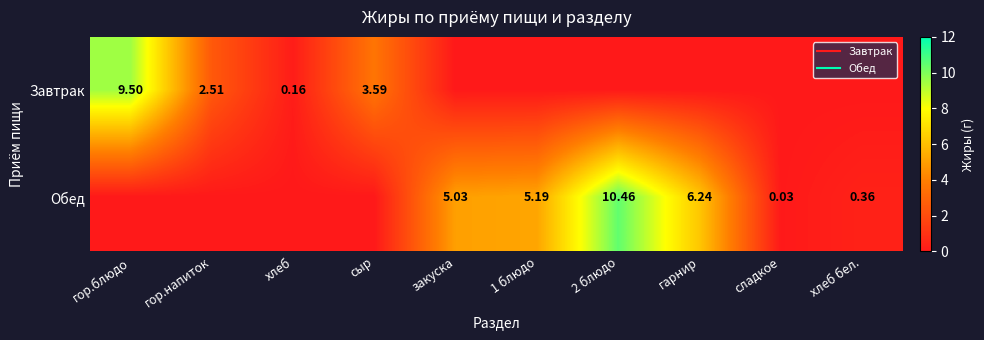

The Обед series shows 0.0 at хлеб. True or false?

True